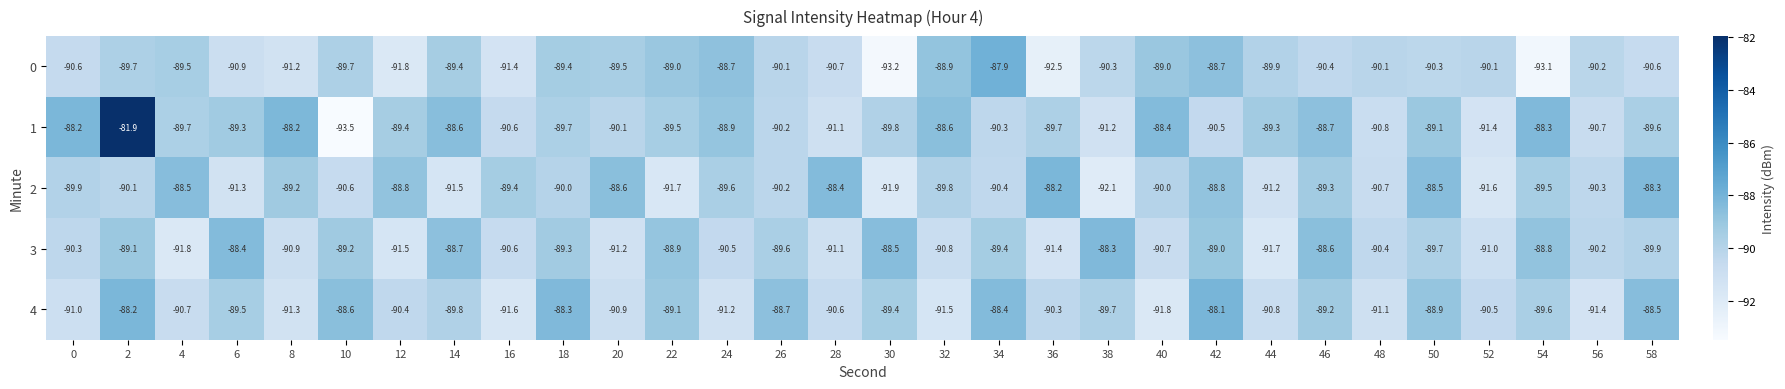

What is the total value across all series at 52?

-454.6